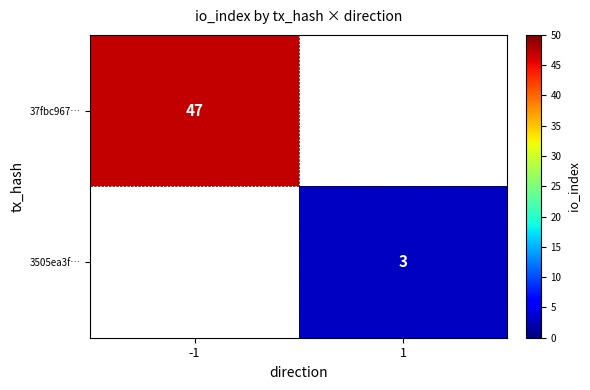

Is it true that 3505ea3f… equals 3 at 1?

True